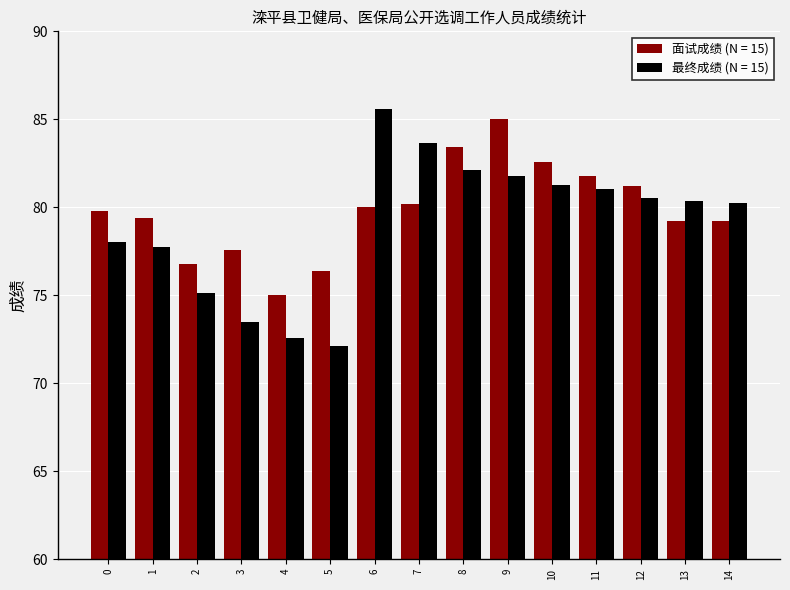

Rank the series at 0 from highest to lowest value.

面试成绩 (N = 15), 最终成绩 (N = 15)